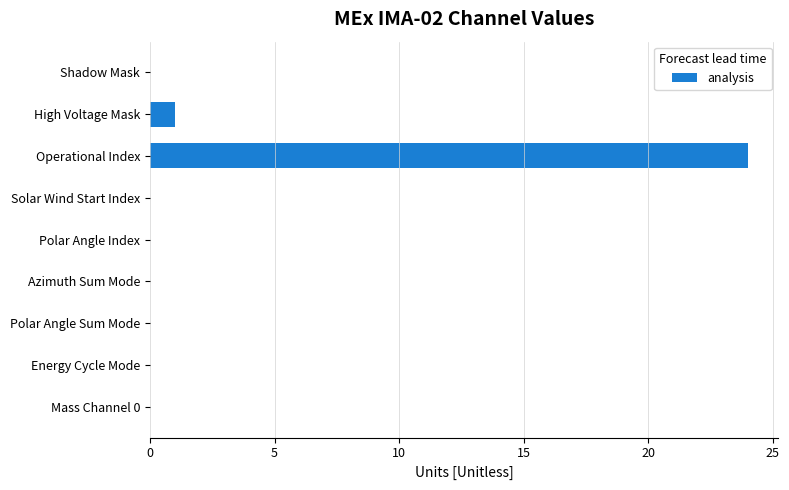

Reading top to bottom, list all the values displayed in this chart.

Shadow Mask=0	High Voltage Mask=1	Operational Index=24	Solar Wind Start Index=0	Polar Angle Index=0	Azimuth Sum Mode=0	Polar Angle Sum Mode=0	Energy Cycle Mode=0	Mass Channel 0=0